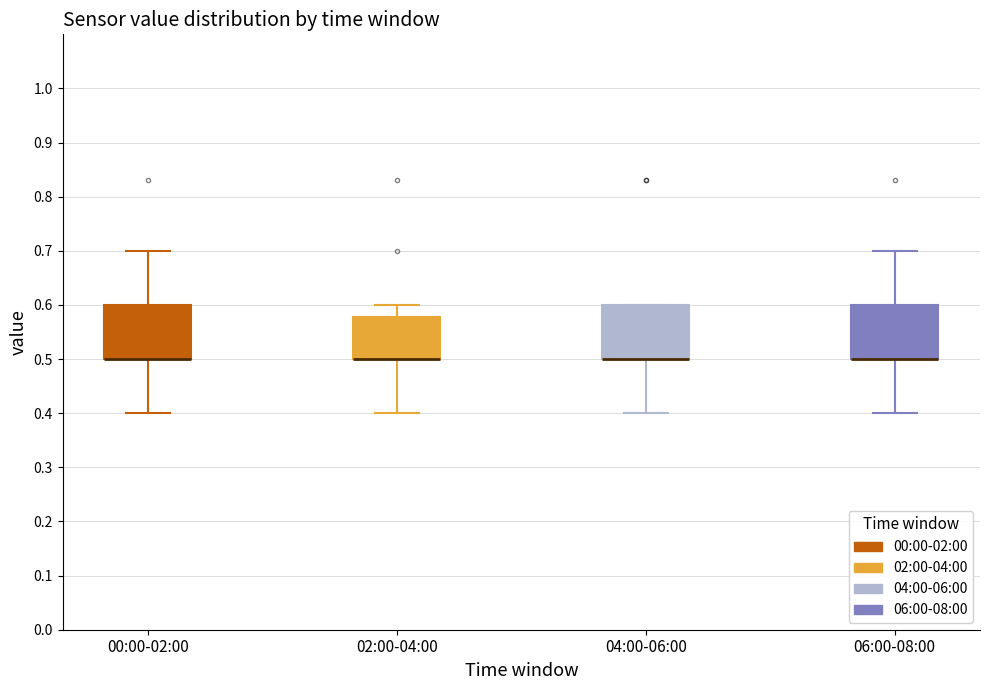

Where is the upper edge of the box for 02:00-04:00 on the y-axis? The values are not printed on the chart, so give them approximately, as read against the axis.

0.58